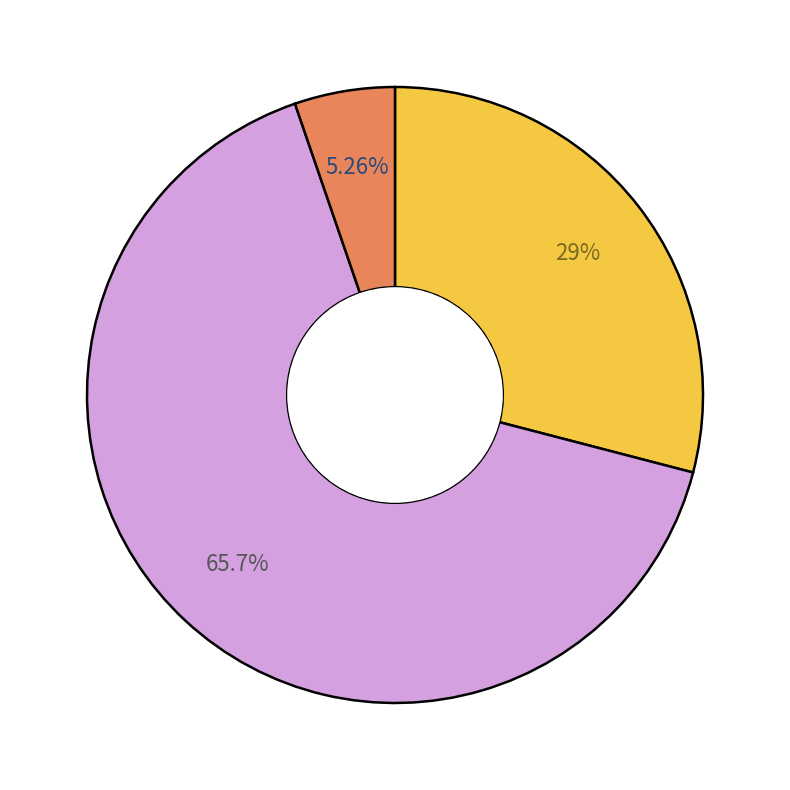

Is there a majority slice in this chart?

Yes